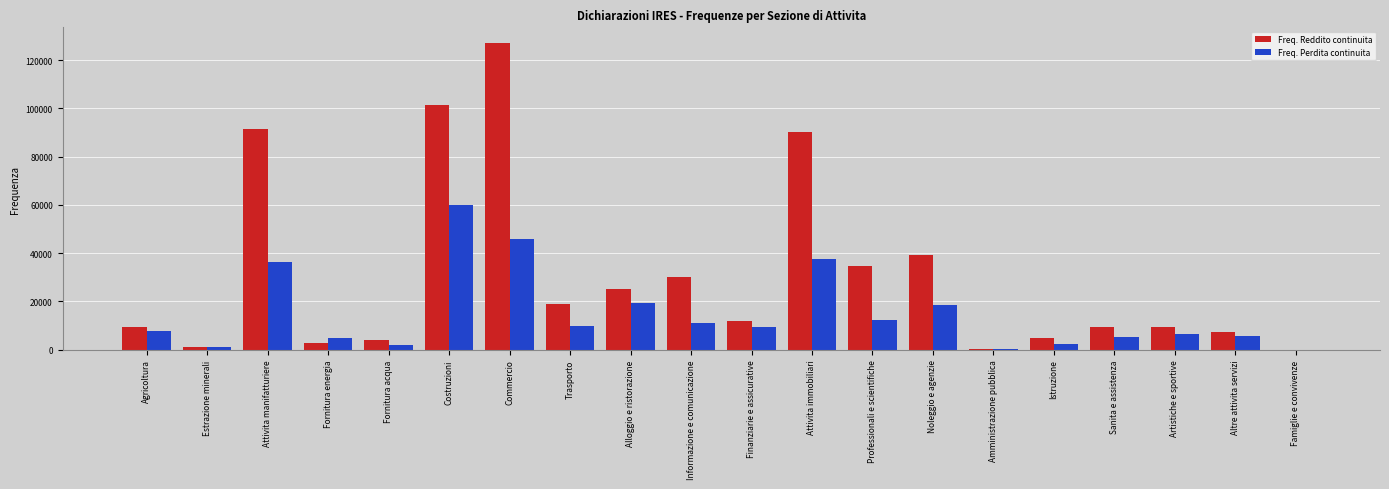

Which series has the largest range (max minus min)?

Freq. Reddito continuita